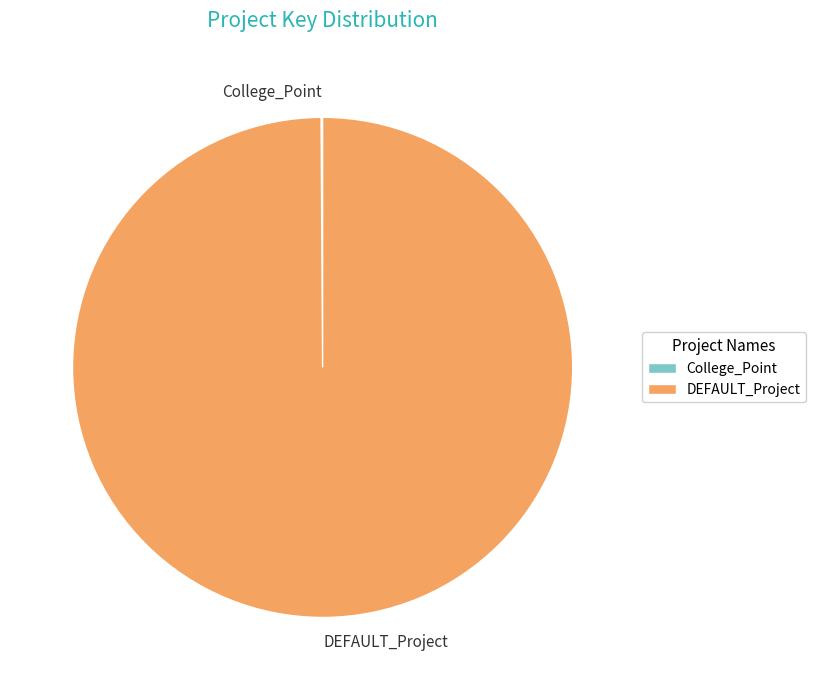

Does any single category account for the majority?

Yes